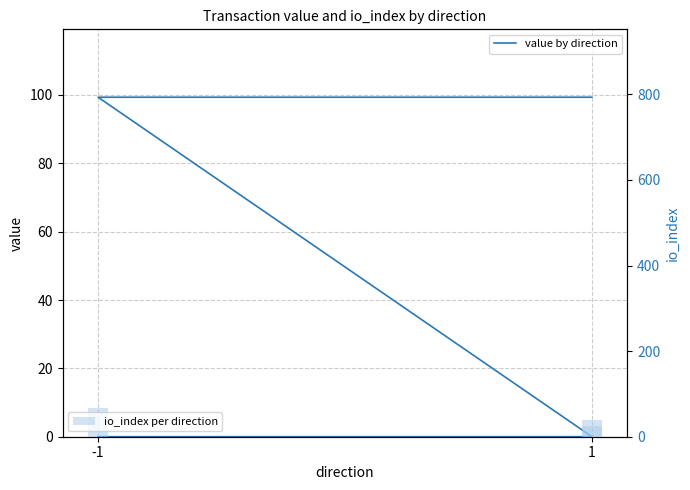

What is the total value across all series at 1?

25.0